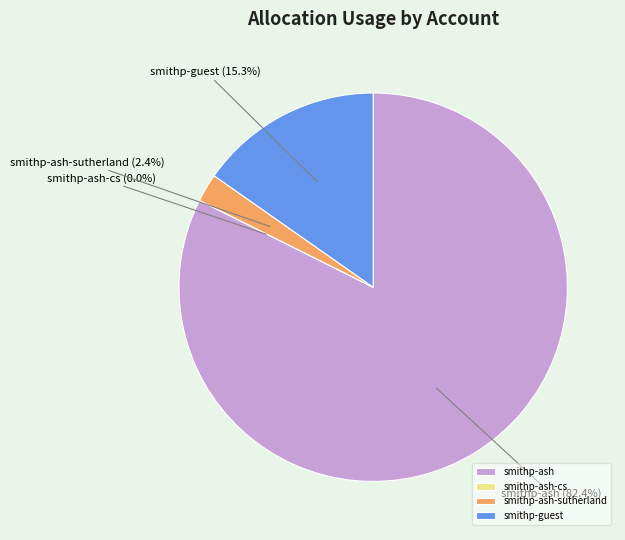

Is it true that smithp-ash is 72% of the pie?

False